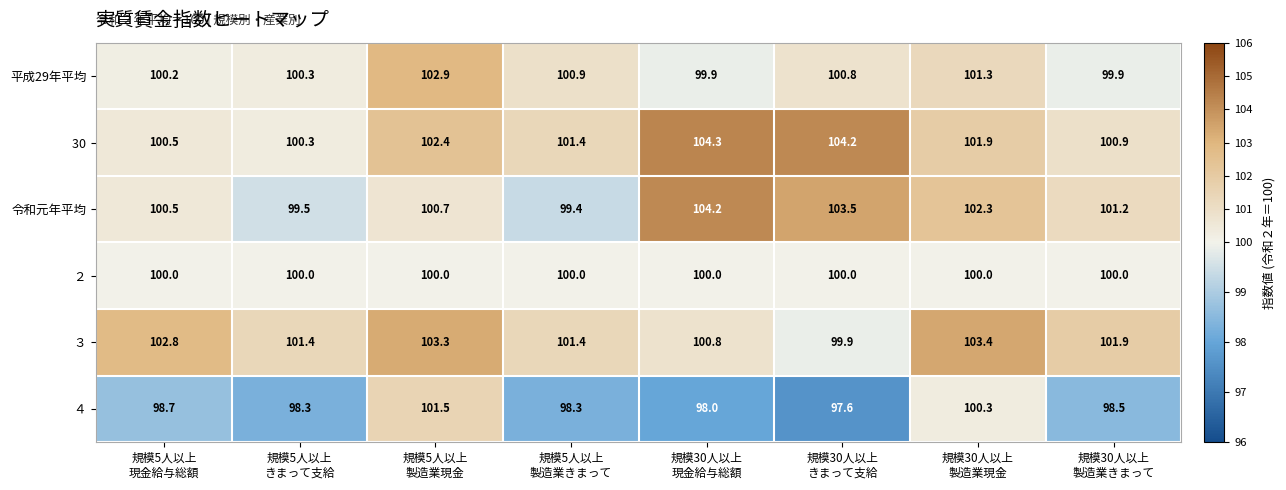

What is the average value of the 平成29年平均 series?

100.8